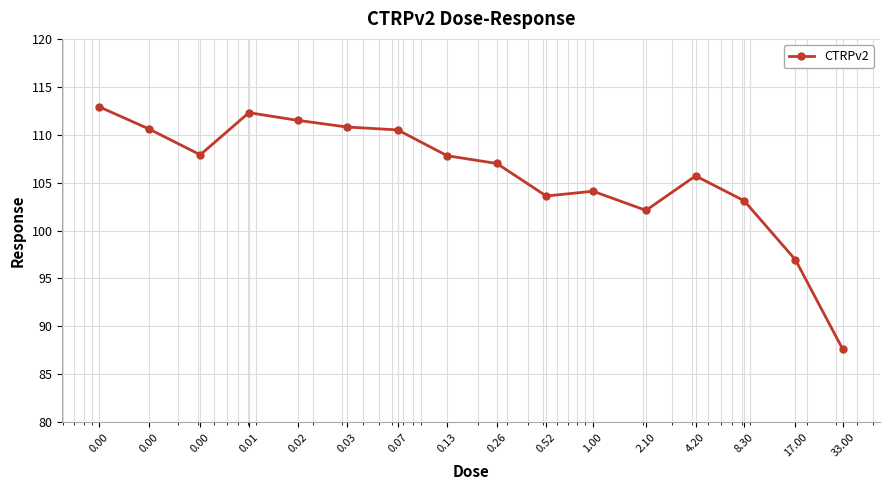

What is the difference between the maximum and minimum values?

25.3